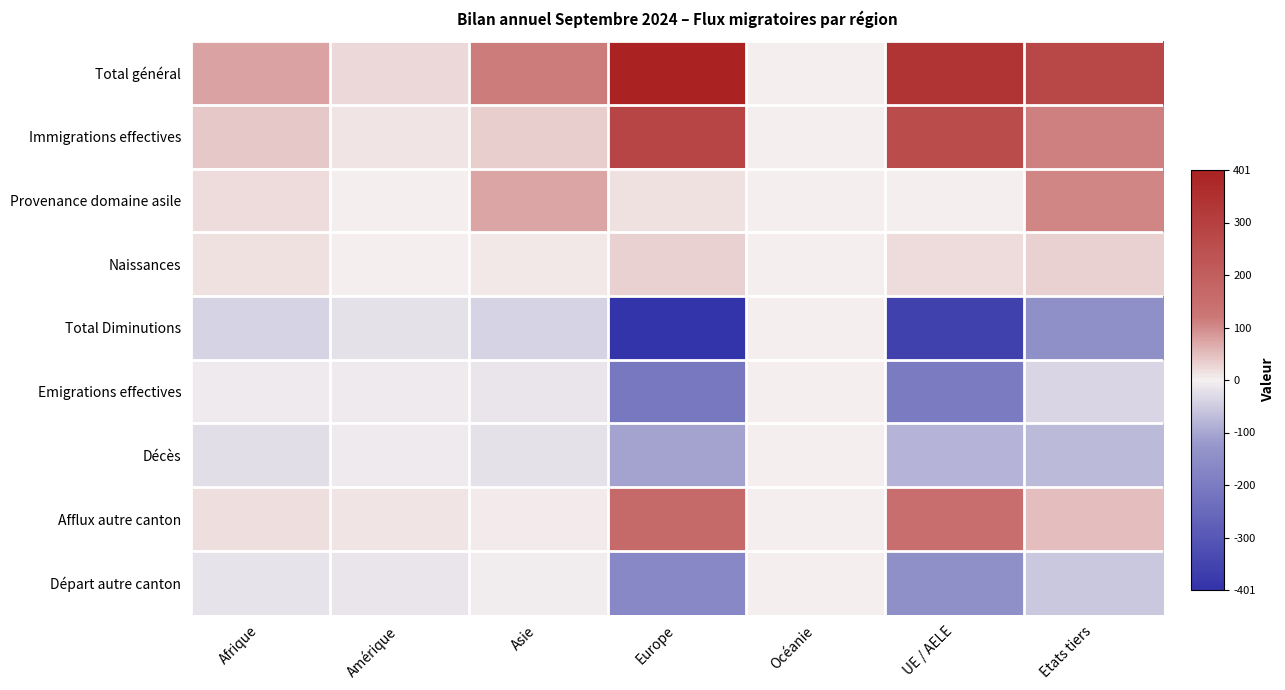

At Océanie, list the series in order from smallest to largest.

Provenance domaine asile, Naissances, Total Diminutions, Emigrations effectives, Décès, Afflux autre canton, Départ autre canton, Total général, Immigrations effectives